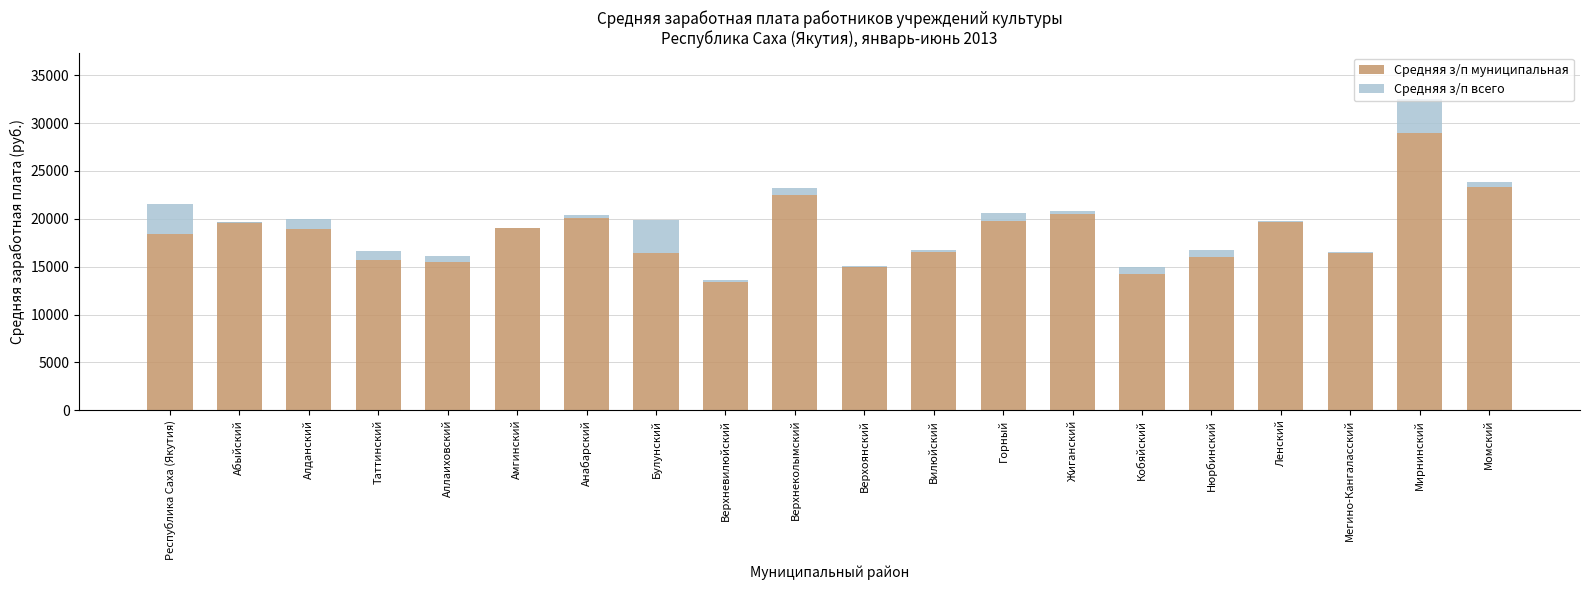

Reading left to right, transcribe all the data shown in this chart.

Средняя з/п муниципальная: Республика Саха (Якутия)=18414.8	Абыйский=19688.0	Алданский=18947.9	Таттинский=15674.4	Аллаиховский=15478.6	Амгинский=19008.7	Анабарский=20069.5	Булунский=16466.9	Верхневилюйский=13346.4	Верхнеколымский=22530.8	Верхоянский=15012.0	Вилюйский=16558.4	Горный=19797.0	Жиганский=20528.5	Кобяйский=14221.3	Нюрбинский=15981.5	Ленский=19665.3	Мегино-Кангаласский=16374.5	Мирнинский=28922.9	Момский=23313.8
Средняя з/п всего: Республика Саха (Якутия)=3152.4	Абыйский=-163.6	Алданский=994.2	Таттинский=979.6	Аллаиховский=606.0	Амгинский=63.9	Анабарский=342.5	Булунский=3407.6	Верхневилюйский=281.4	Верхнеколымский=642.8	Верхоянский=80.1	Вилюйский=195.3	Горный=812.6	Жиганский=237.5	Кобяйский=702.0	Нюрбинский=799.1	Ленский=85.6	Мегино-Кангаласский=161.1	Мирнинский=3572.9	Момский=547.7